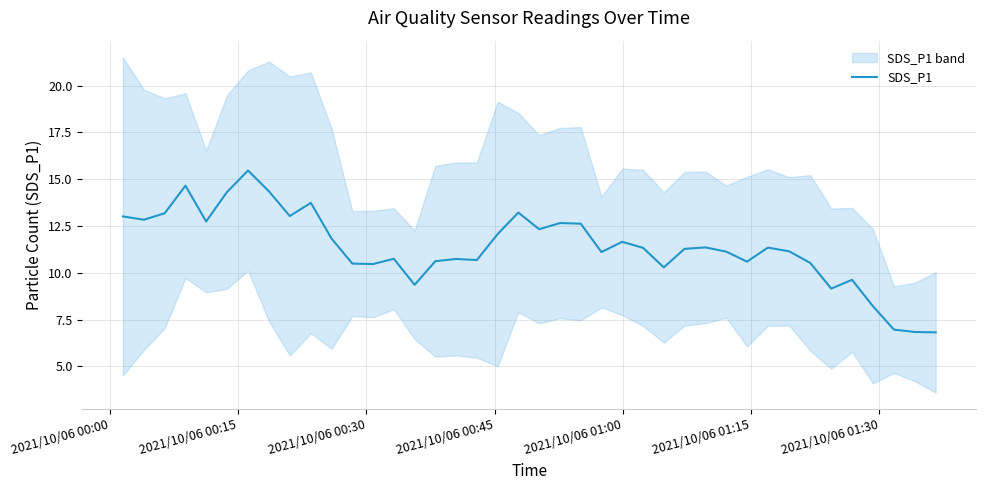

What is the minimum value for SDS_P1?

6.8